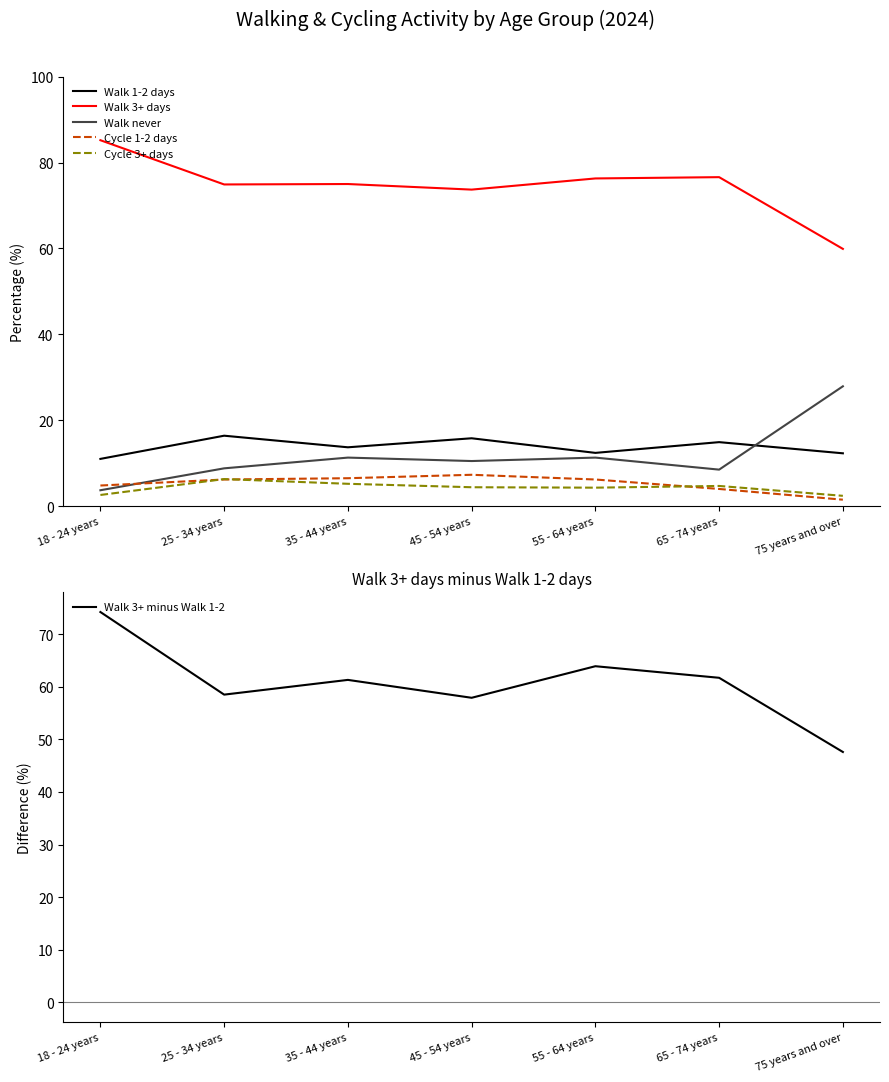

Is the value of Walk 3+ days at 18 - 24 years greater than the value of Walk never at 45 - 54 years?

Yes